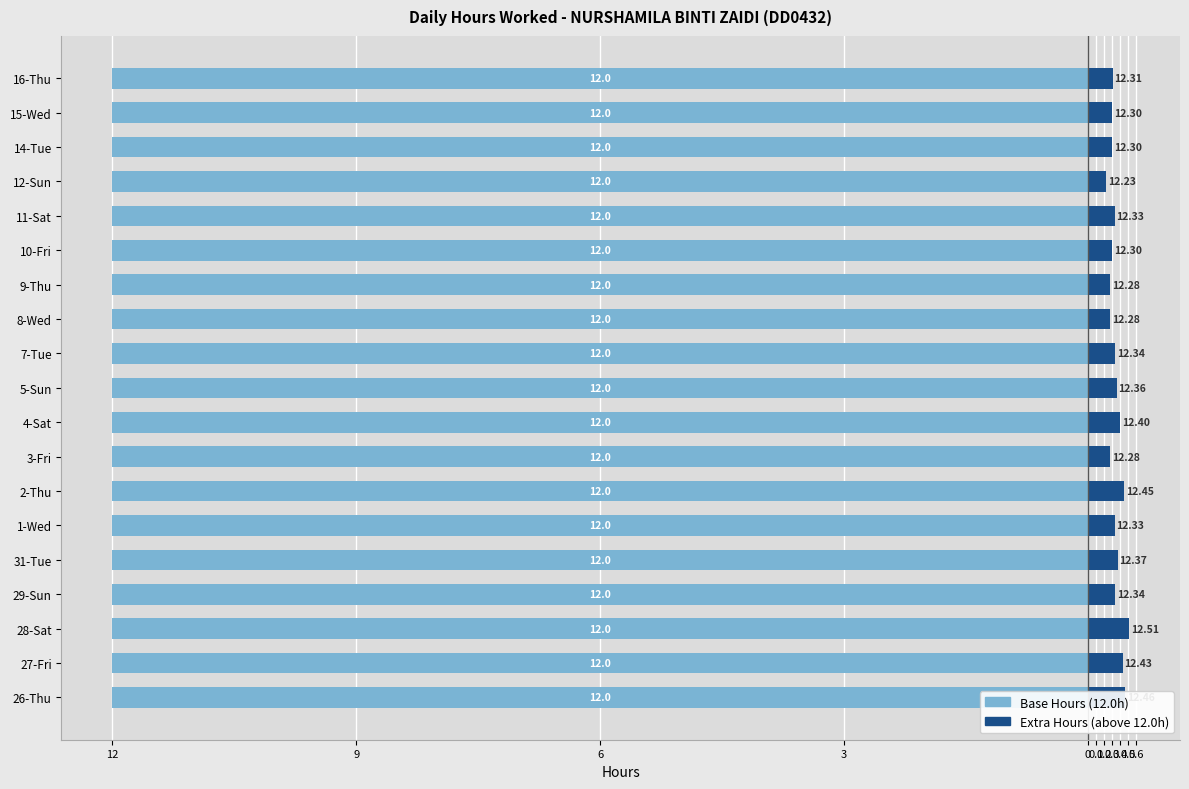

What is the sum of all Extra Hours (above 12.0h) values?

6.6